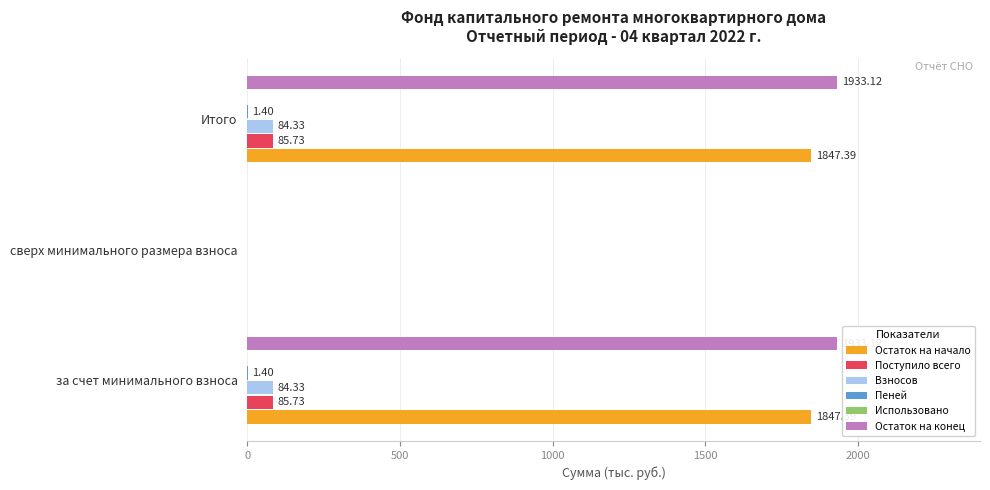

How many positive values does the Остаток на начало series have?

2